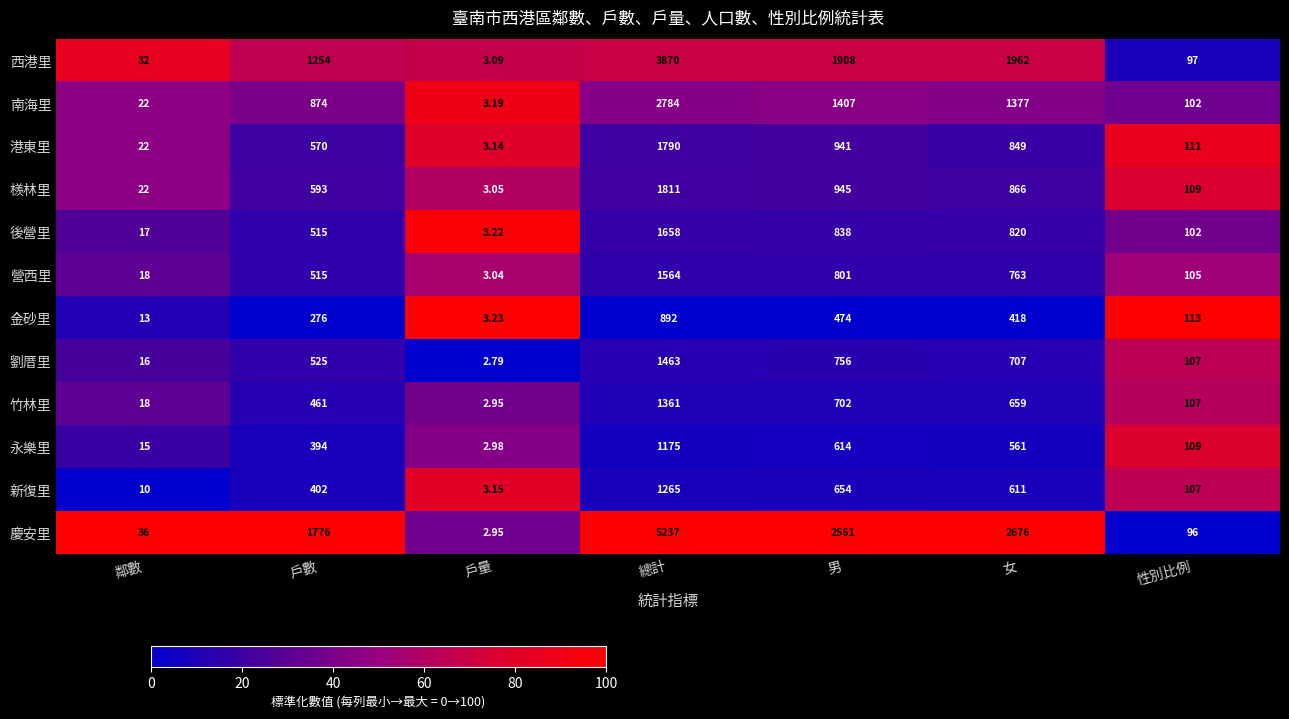

Rank the series by their maximum value, from highest to lowest.

慶安里, 西港里, 南海里, 檨林里, 港東里, 後營里, 營西里, 劉厝里, 竹林里, 新復里, 永樂里, 金砂里